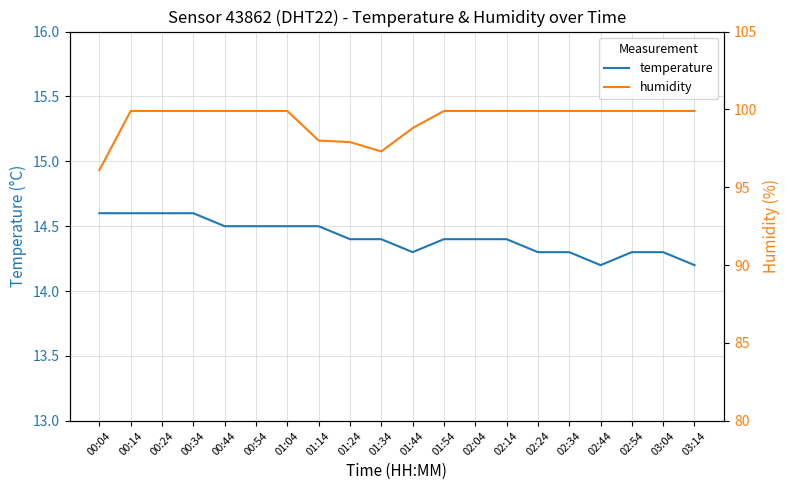

What position from the right is 01:34?

11